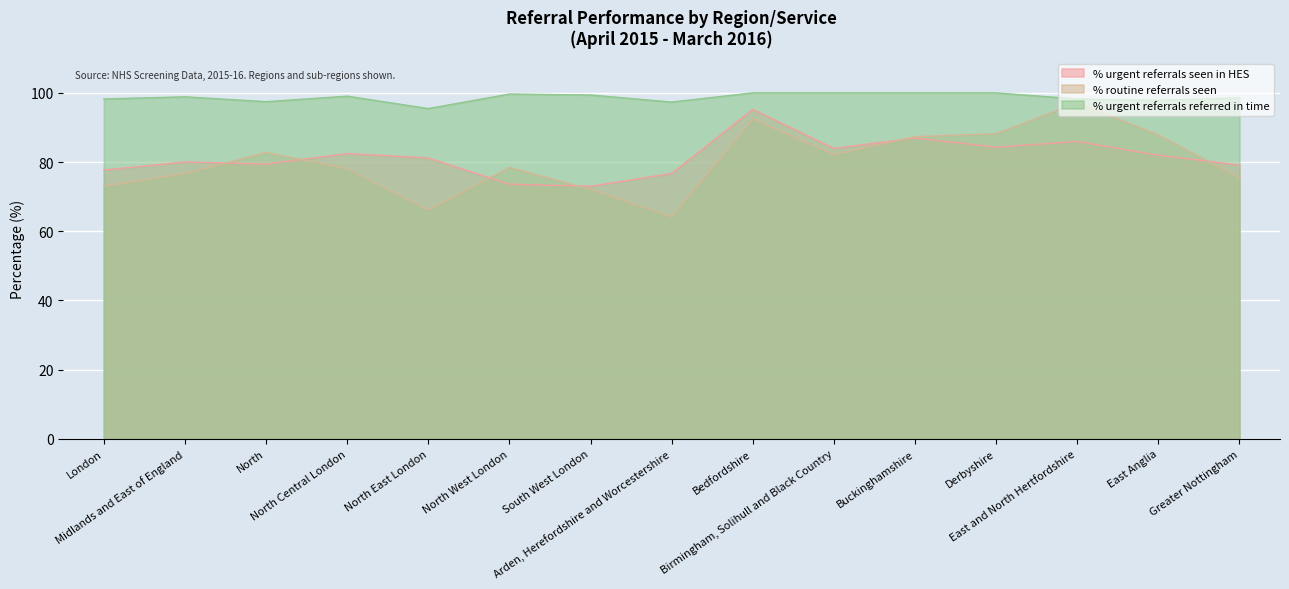

What position from the left is Bedfordshire?

9